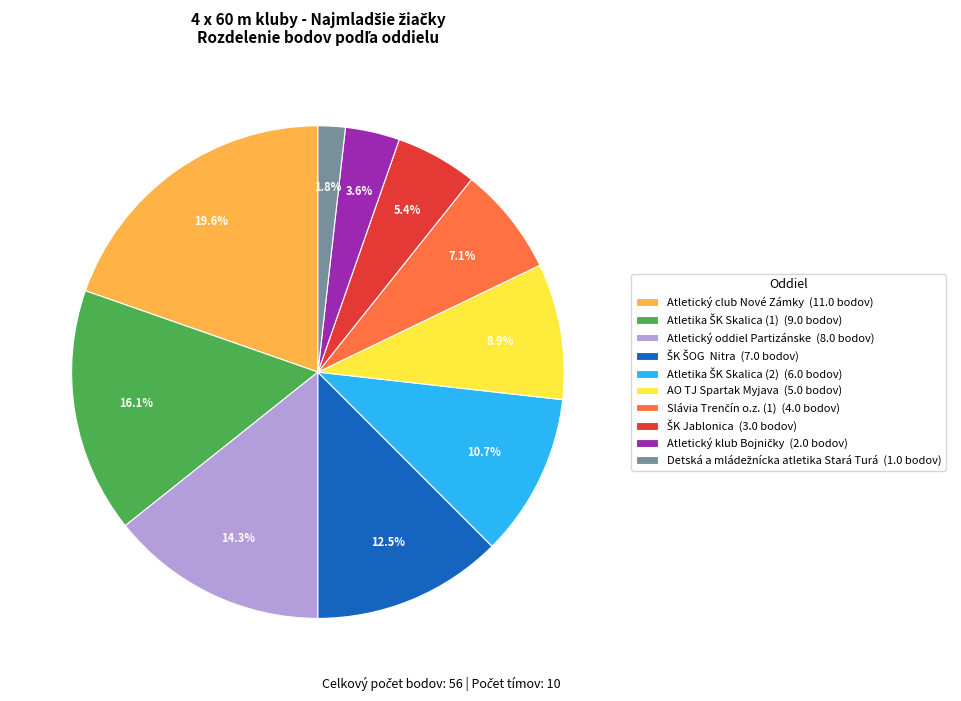

True or false: AO TJ Spartak Myjava accounts for 19% of the total.

False